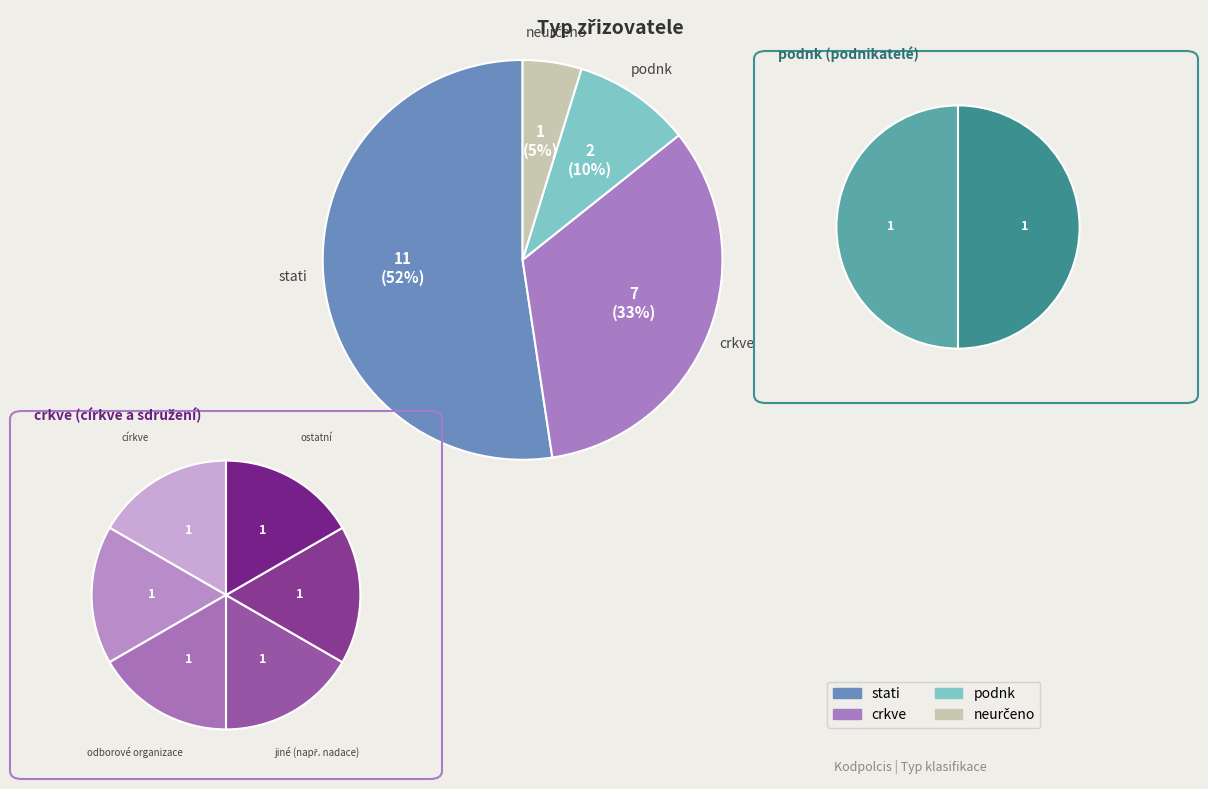

What is the smallest slice in the pie chart?

neurčeno